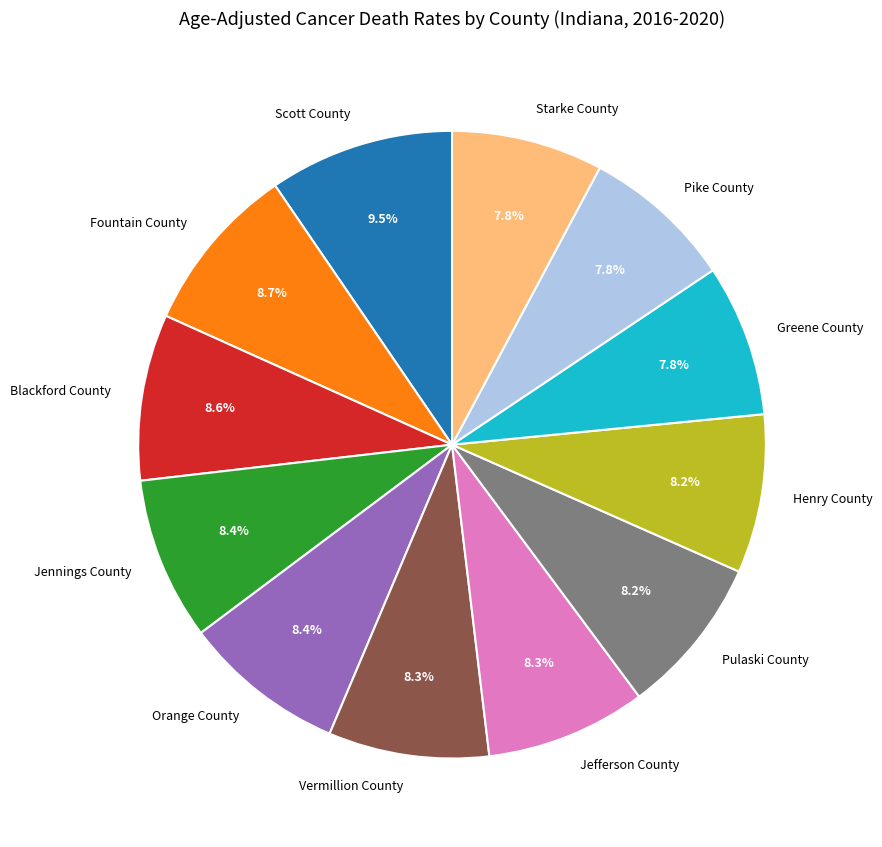

How many slices are in this pie chart?

12